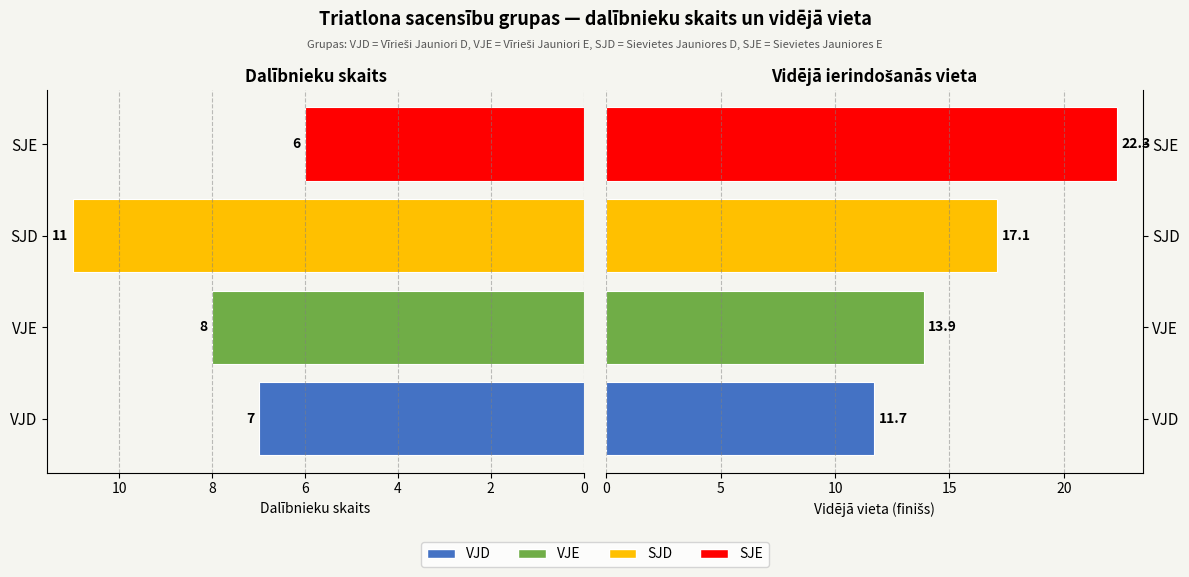

What is the difference between the maximum and second lowest values in the Dalībnieku skaits series?

4.0